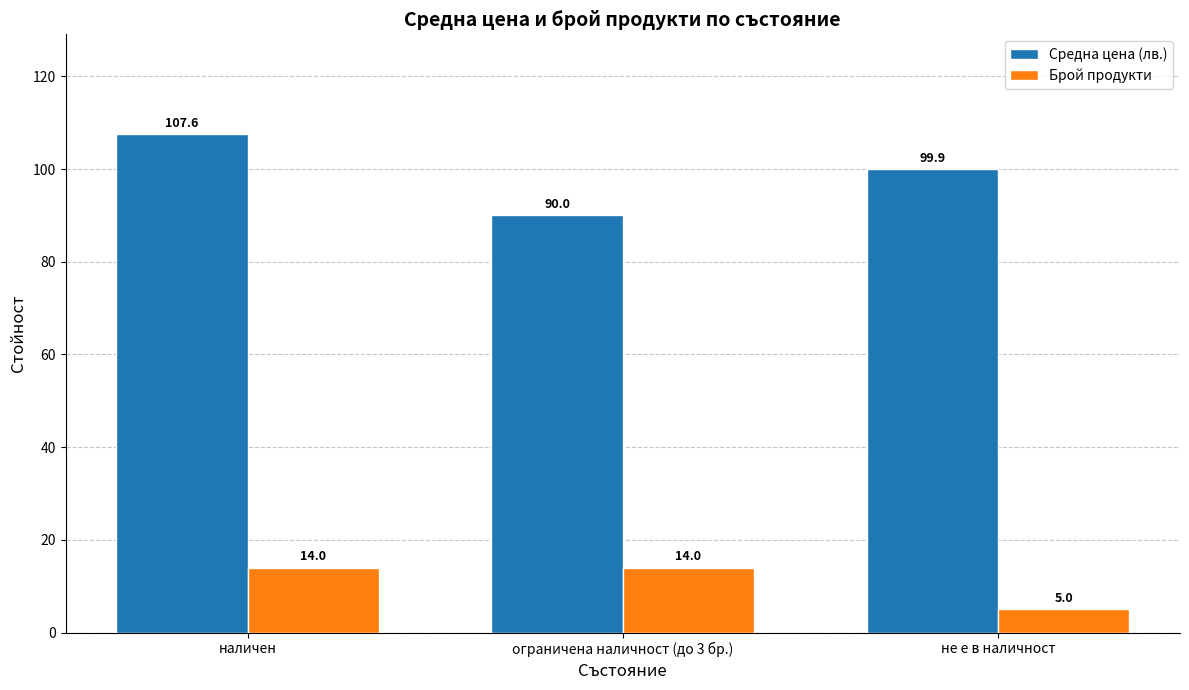

What is the minimum value for Брой продукти?

5.0